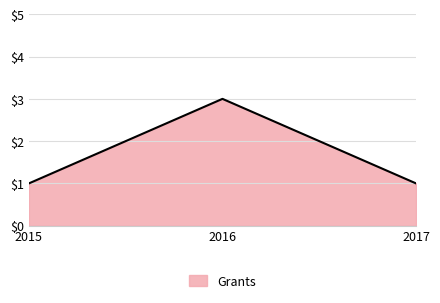

What is the sum of all values?

5